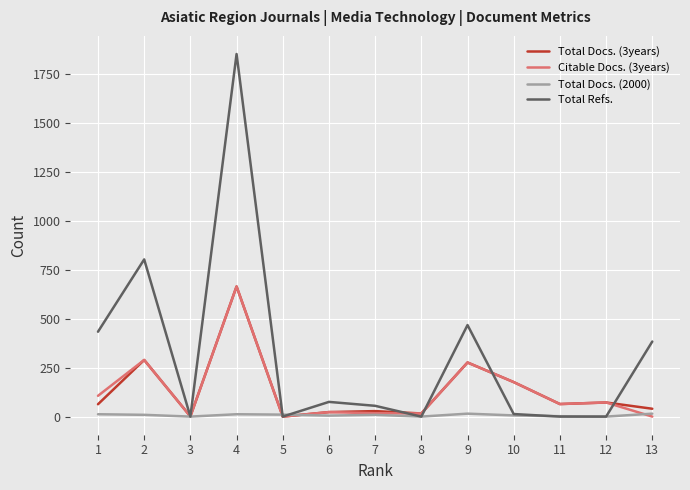

What are all the series names shown in the legend?

Total Docs. (3years), Citable Docs. (3years), Total Docs. (2000), Total Refs.